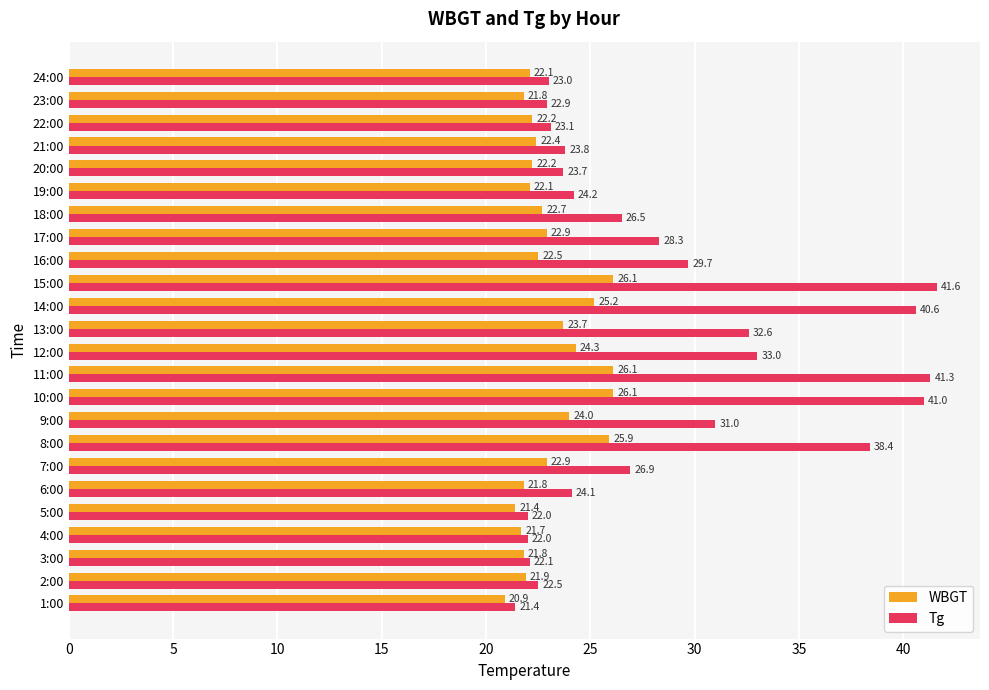

Read the Tg value at 1:00.

21.4